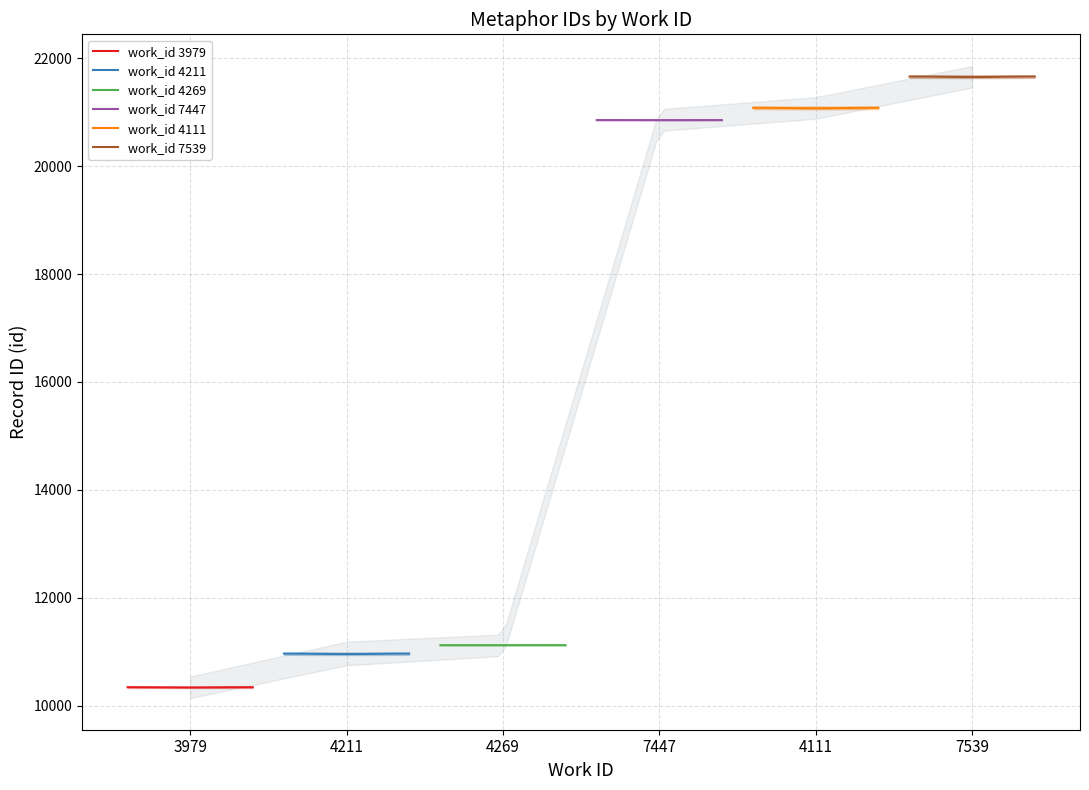

What is the minimum value for work_id 3979?

10335.5